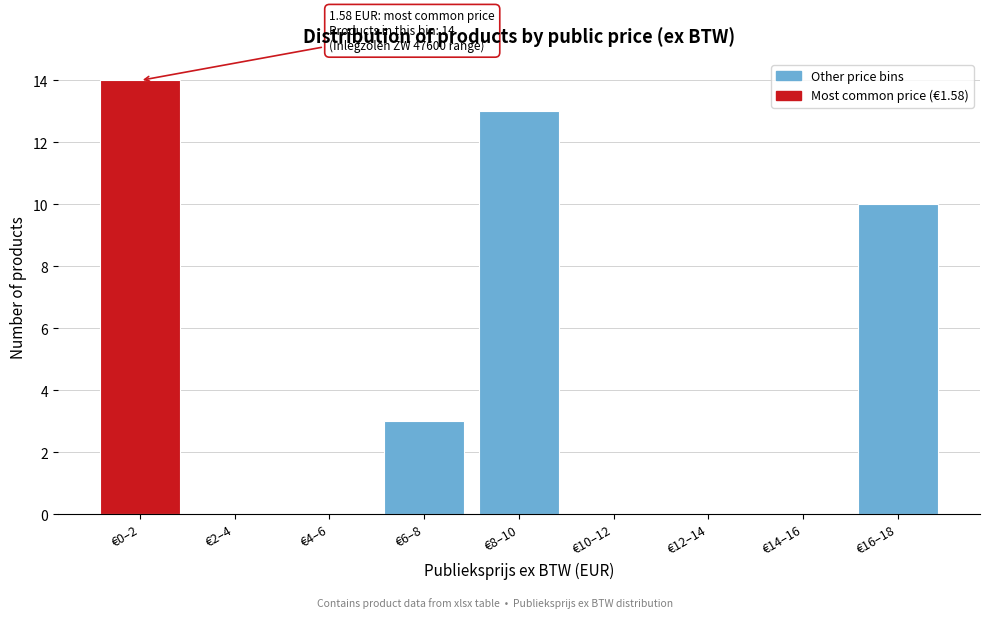

Reading left to right, transcribe all the data shown in this chart.

€0–2=14	€2–4=0	€4–6=0	€6–8=3	€8–10=13	€10–12=0	€12–14=0	€14–16=0	€16–18=10